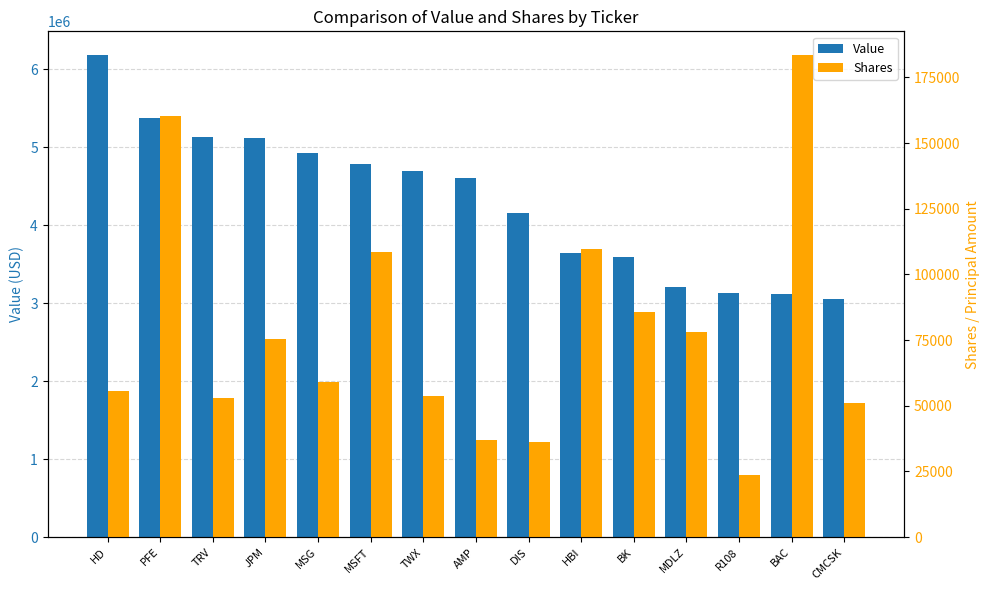

What is the total value across all series at TWX?

4747700